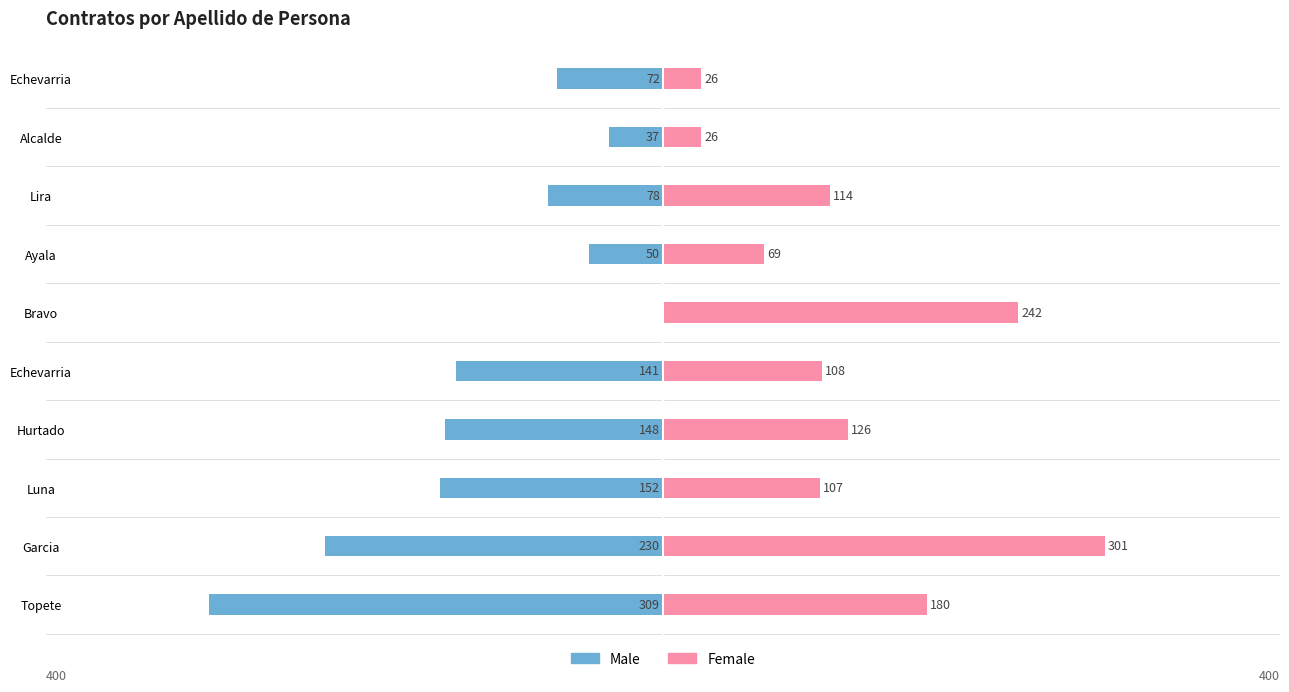

How many bars are there in total?

20